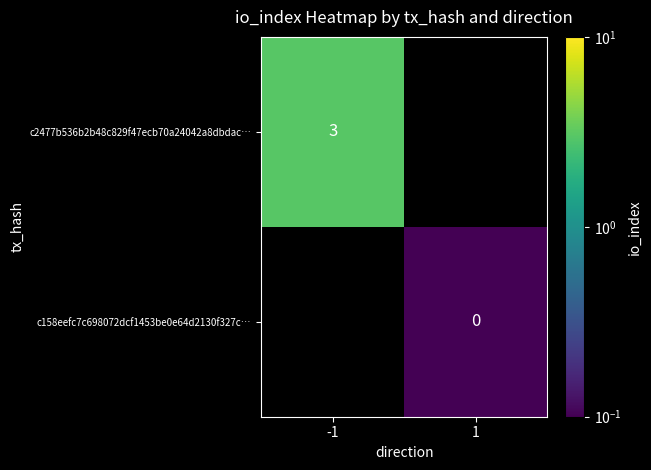

Rank the series by their maximum value, from highest to lowest.

c2477b536b2b48c829f47ecb70a24042a8dbdac…, c158eefc7c698072dcf1453be0e64d2130f327c…